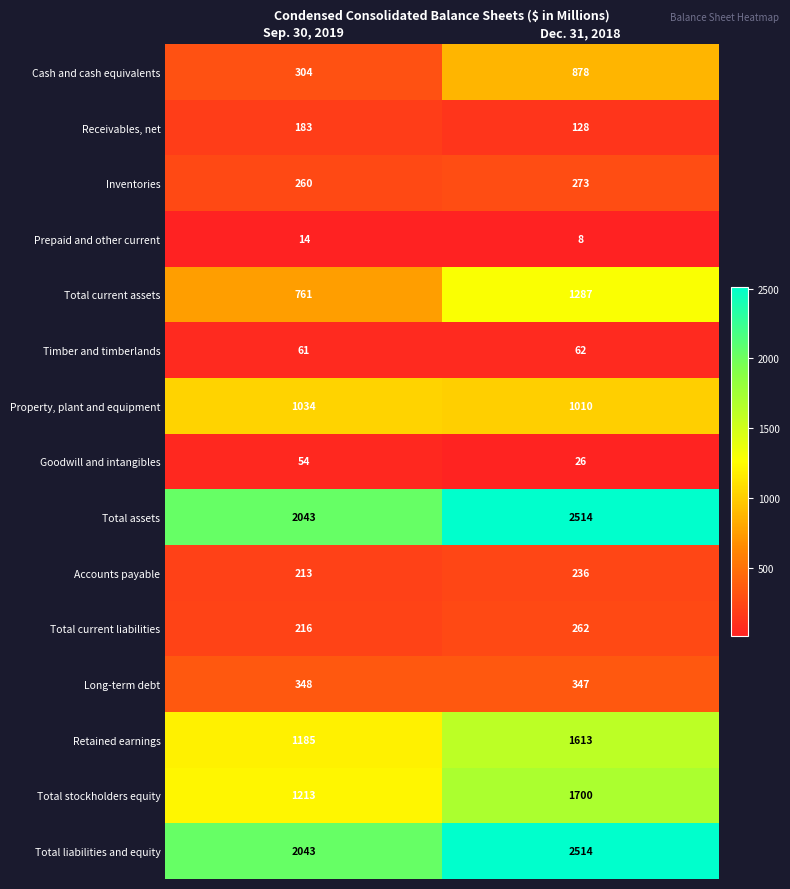

What is the total value across all series at Dec. 31, 2018?

12858